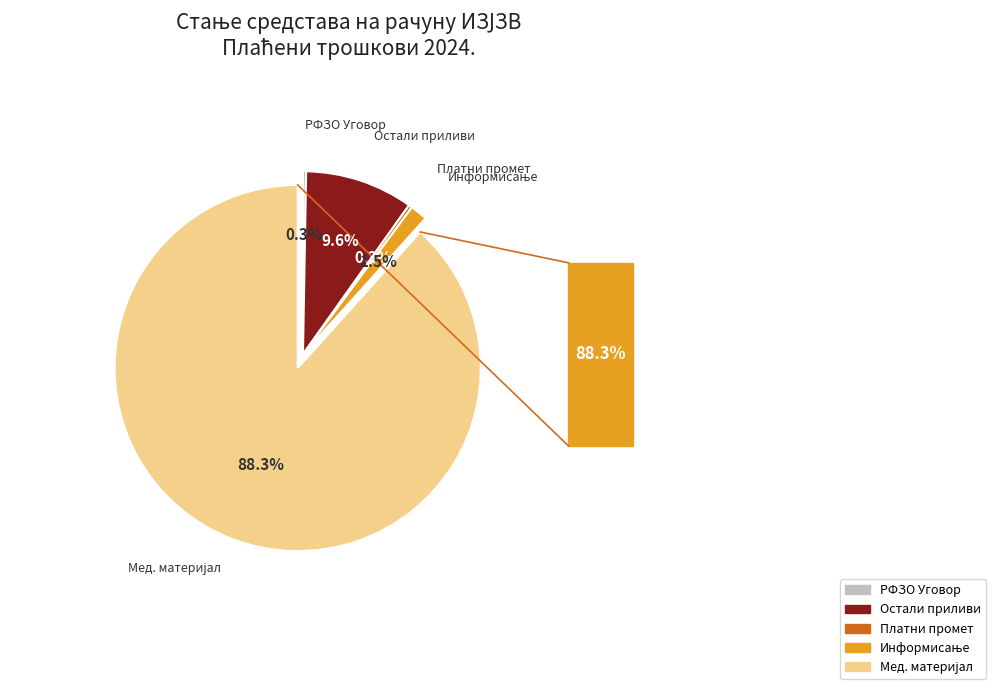

Rank the categories by value from lowest to highest.

ПРИЛИВ РФЗО ПО УГОВОРУ ЗА 2024., ТРОШКОВИ ПЛАТНОГ ПРОМЕТА, УСЛУГЕ ИНФОРМИСАЊА, ОСТАЛИ ПРИЛИВИ, МЕДИЦИНСКИ И ЛАБОРАТОРИЈСКИ МАТЕРИЈАЛ